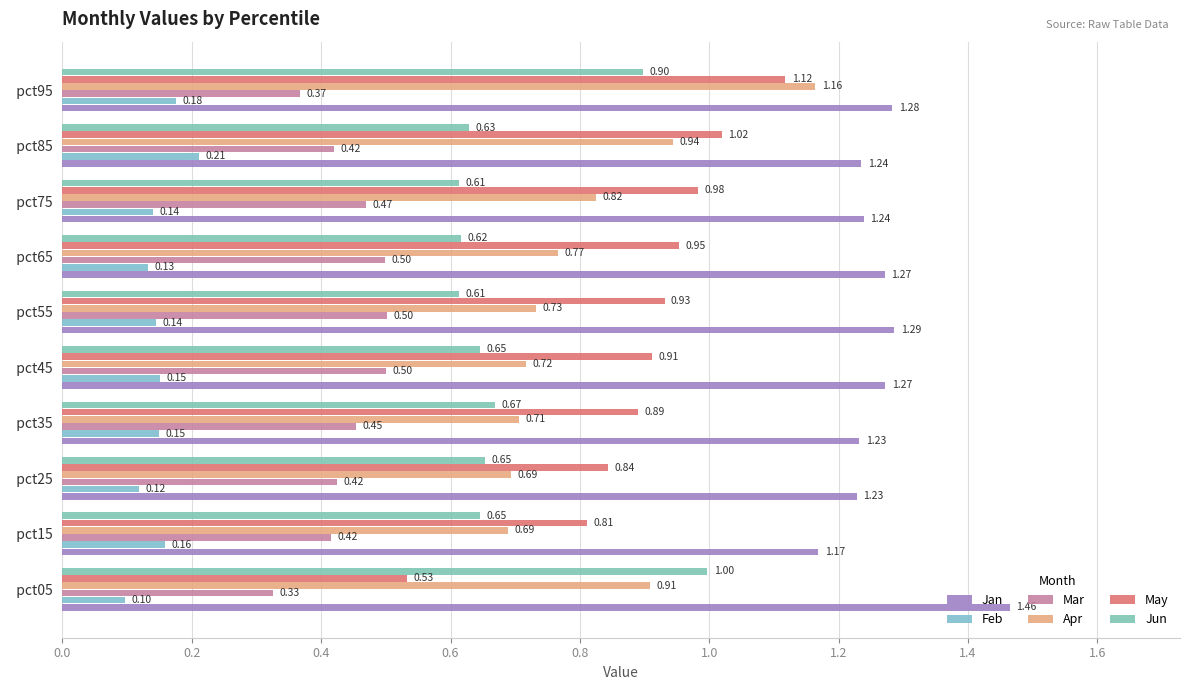

How many data points does each series have?

10